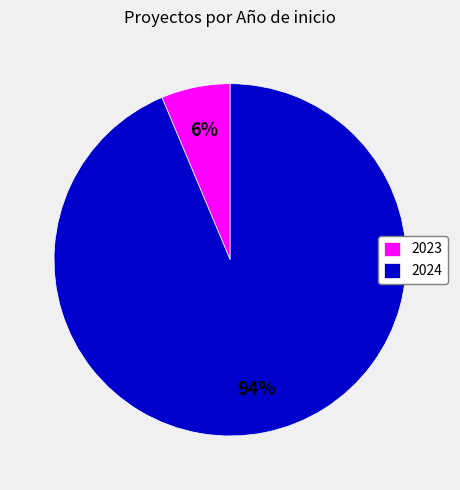

Which category has the biggest portion of the pie?

2024